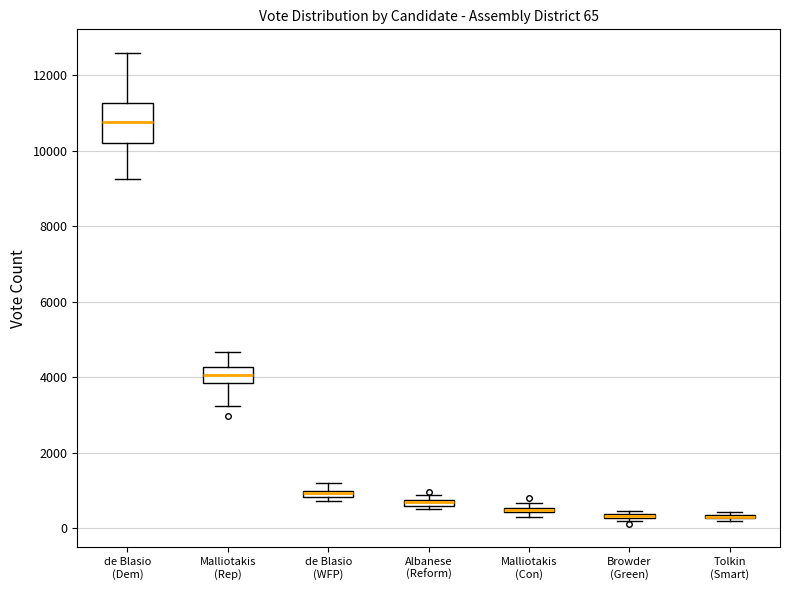

Comparing the boxes themselves (not the whiskers), which one is the tallest?

de Blasio (Dem)